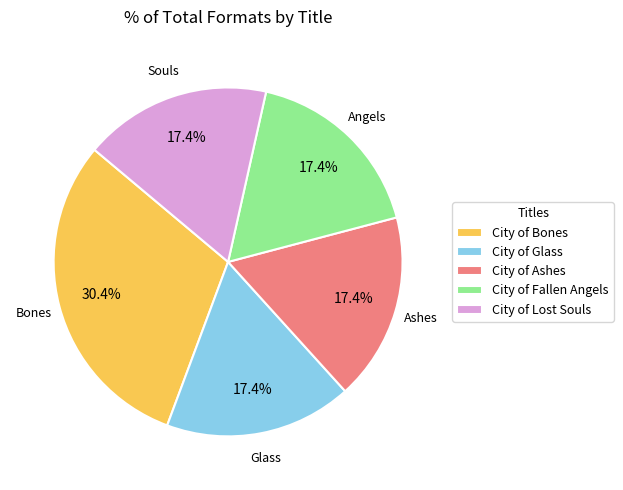

Approximately how many times larger is the value at City of Lost Souls compared to City of Bones?

0.6